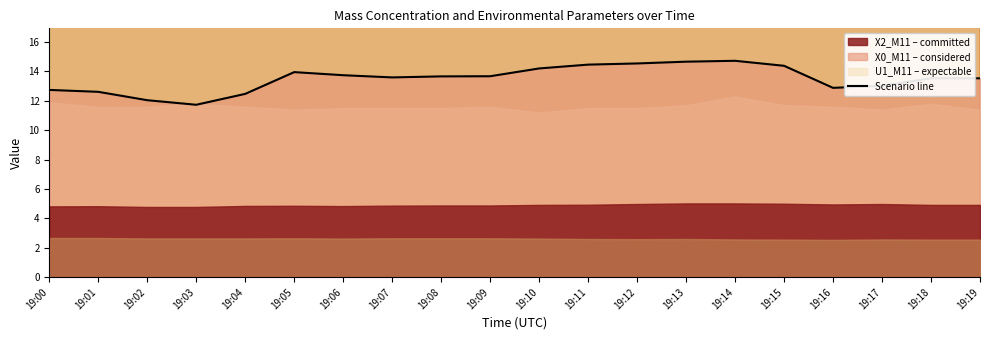

What is the change in value from 19:12 to 19:18?

-1.0